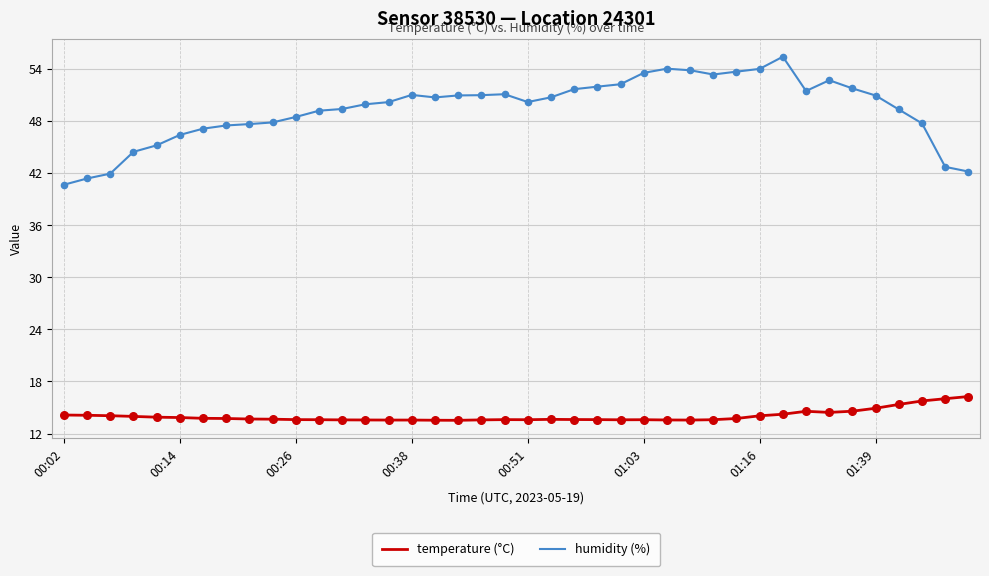

True or false: humidity (%) and temperature (°C) cross at least once.

False